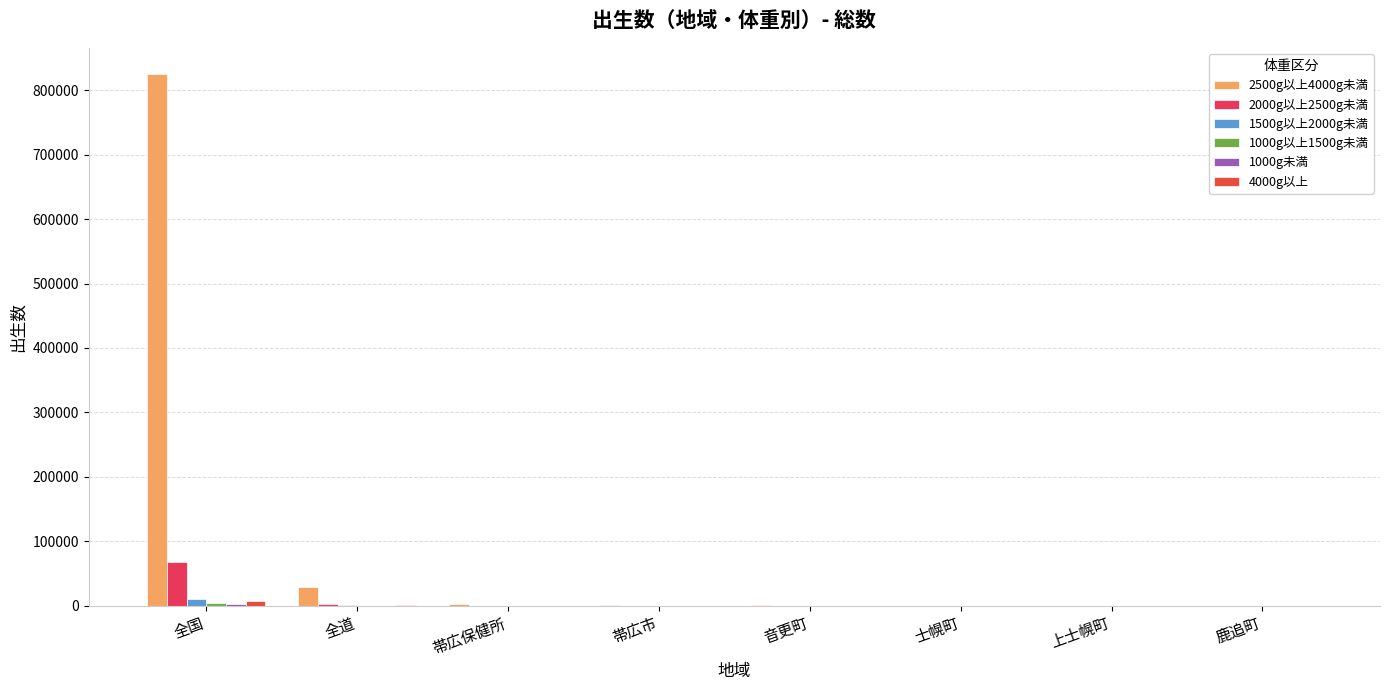

Which series has the largest range (max minus min)?

2500g以上4000g未満